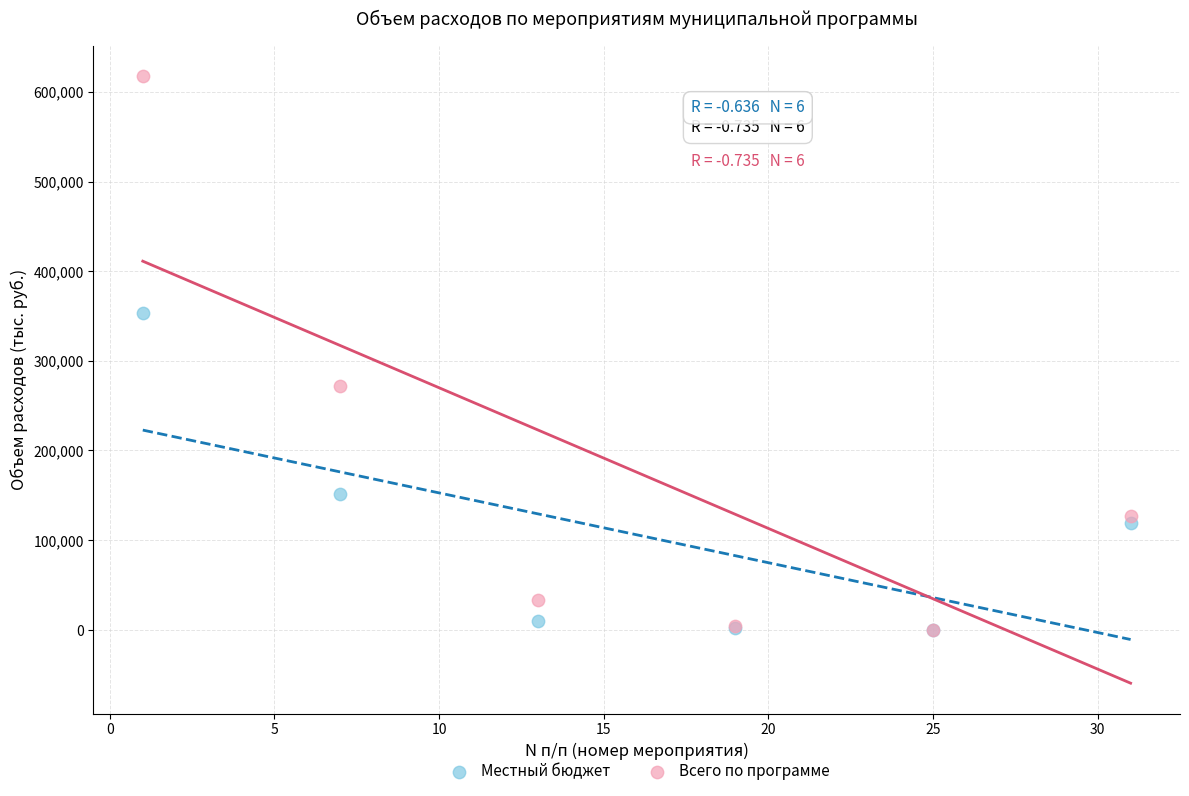

In the Всего по программе series, what Y value is closest to 308809?

272434.3